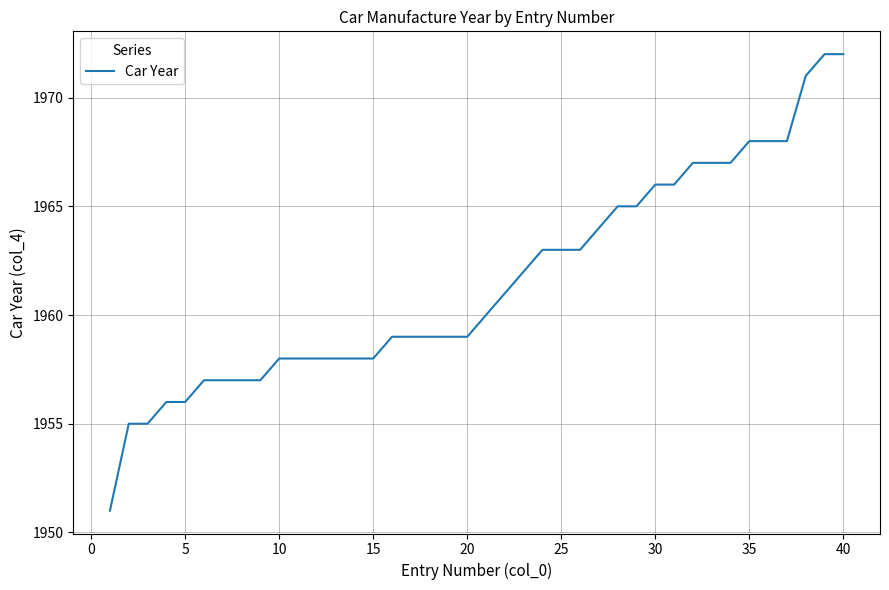

What is the greatest value displayed?

1972